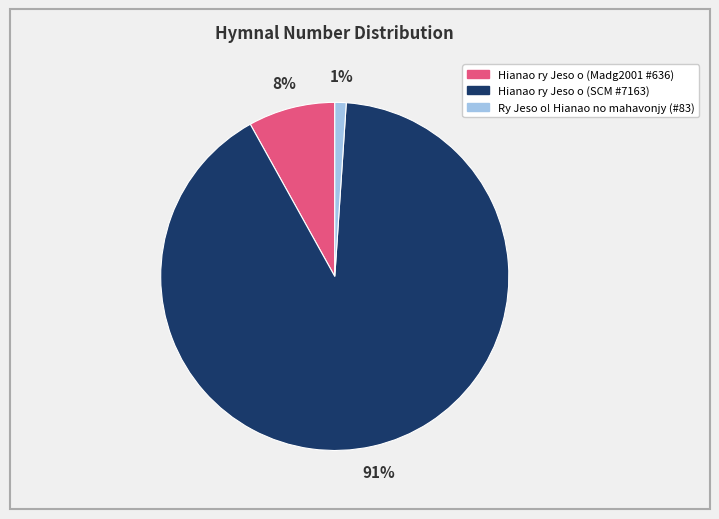

True or false: Hianao ry Jeso o (Madg2001 #636) accounts for 17% of the total.

False